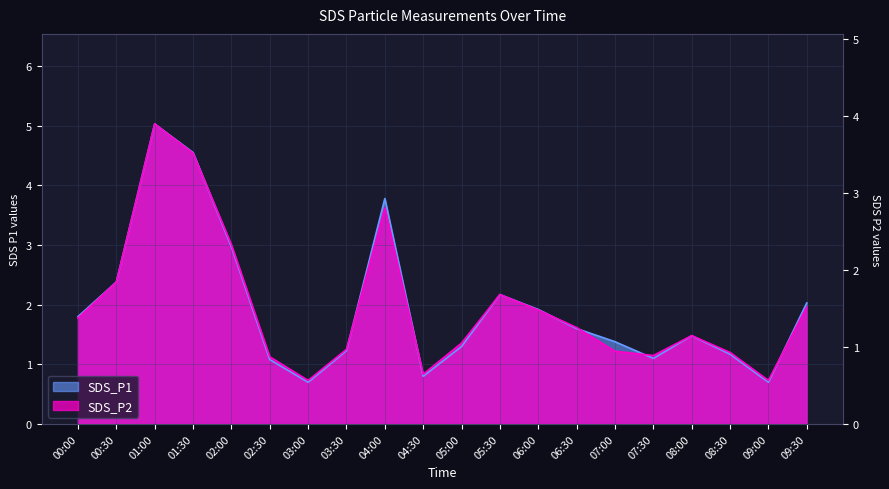

In SDS_P1, how many points are lower than both neighbors (excluding endpoints)?

4